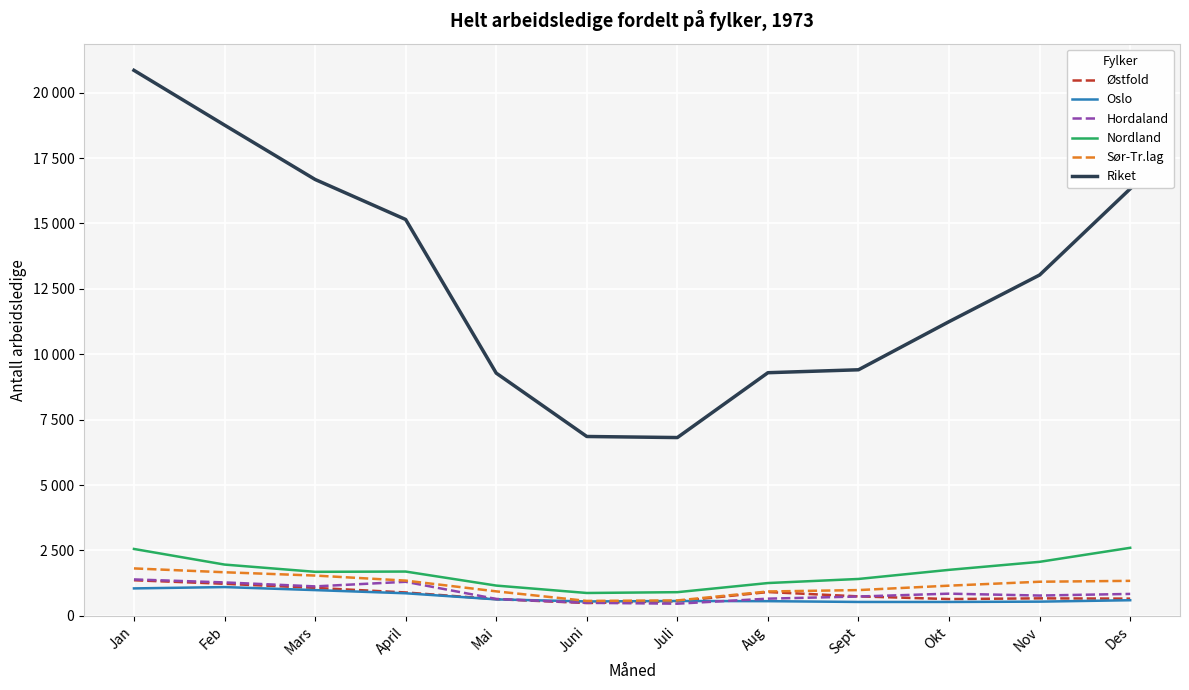

What is the minimum value for Sør-Tr.lag?

573